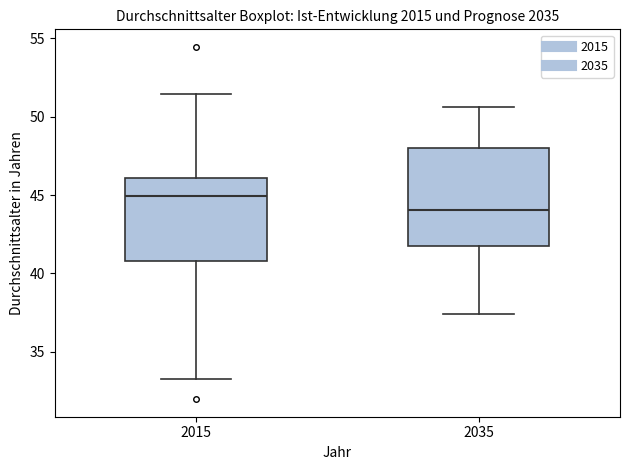

Reading left to right, transcribe this box plot: for each box, give where its median line is, the range the box spans, and where its two whiskers end, as read against the y-axis. The values are not printed on the chart, so give them approximately, as read against the axis.

2015: median 45.0, box 41.0 to 46.0, whiskers 33.5 to 51.5
2035: median 44.0, box 42.0 to 48.0, whiskers 37.5 to 50.5